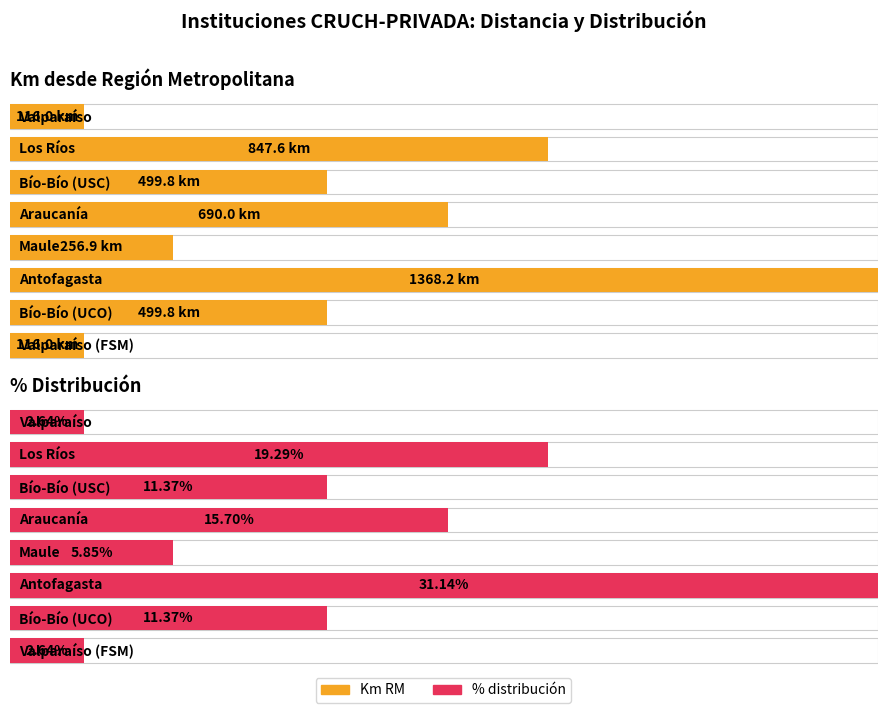

What is the label of the 7th bar from the left?

Bío-Bío (UCO)